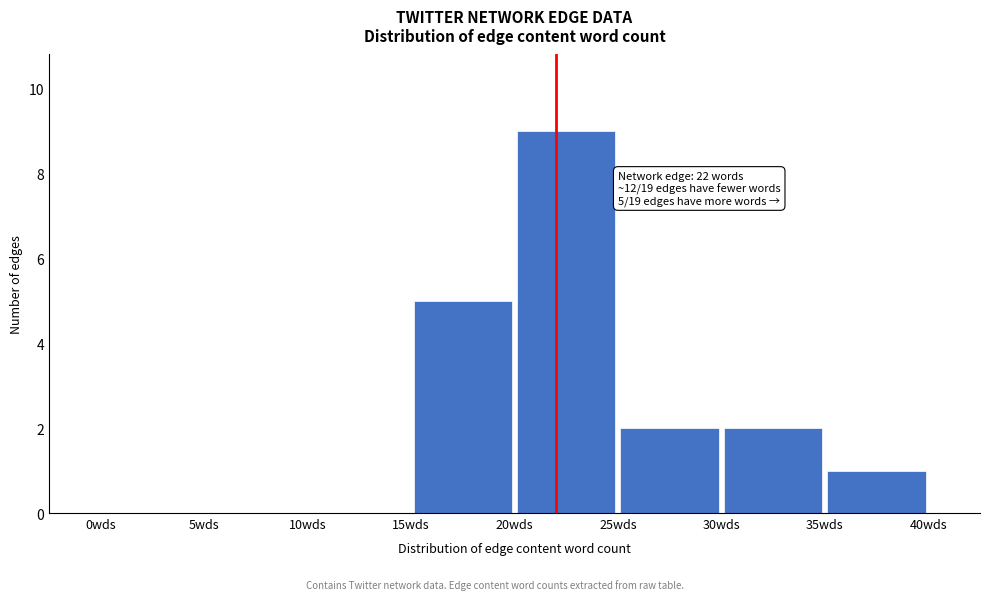

Which range on the x-axis has the tallest bar?

20 to 25